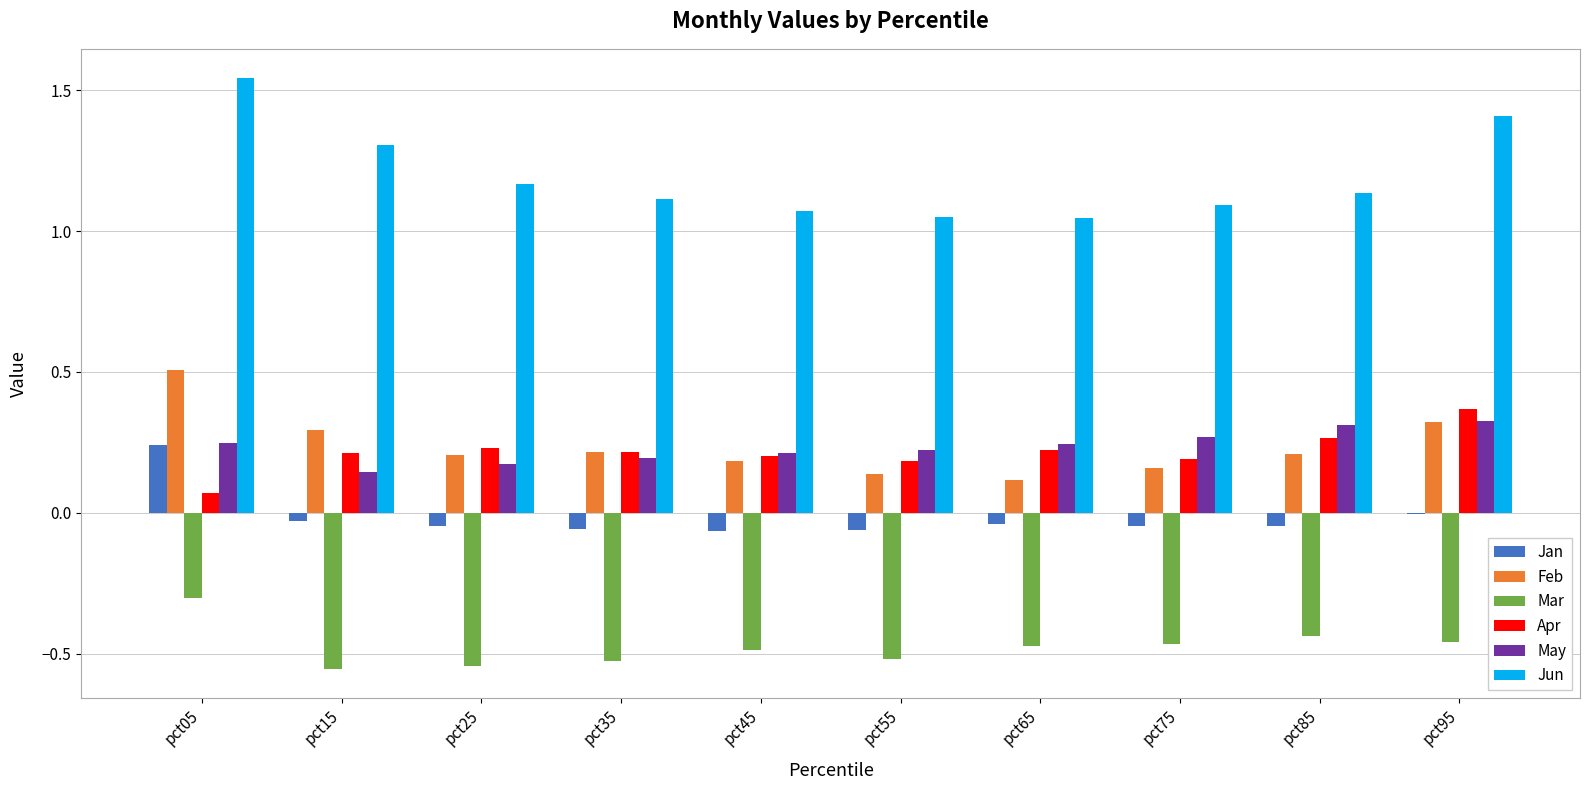

Are the bars horizontal?

No